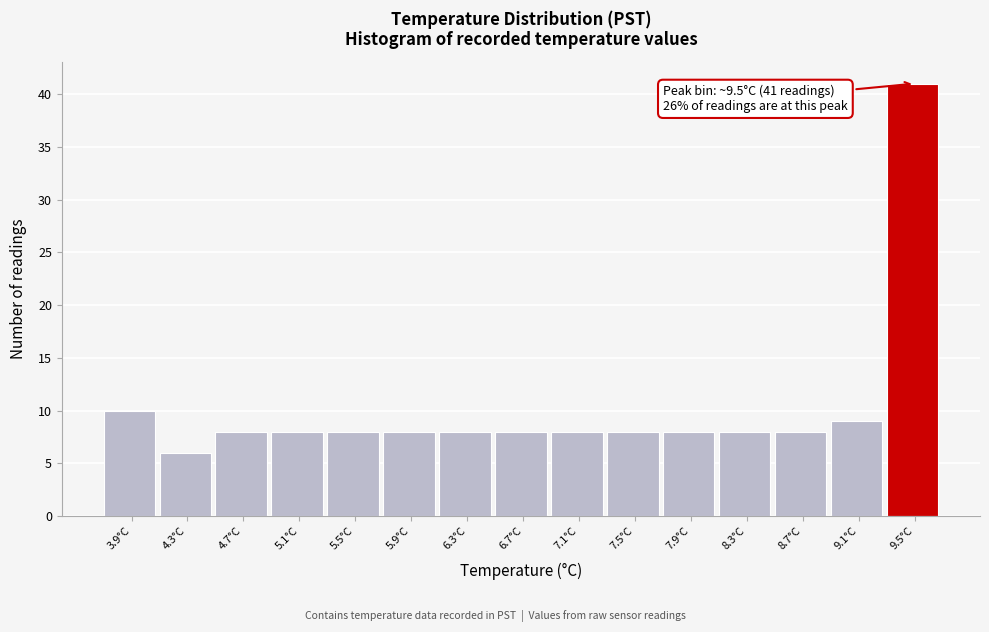

Which range on the x-axis has the tallest bar?

9.3 to 9.7